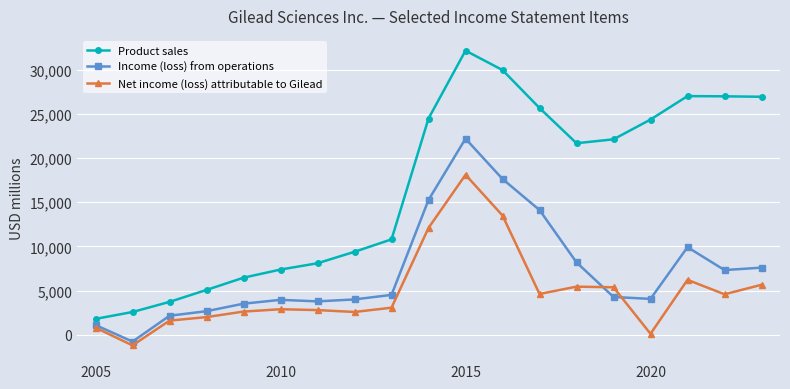

What are all the series names shown in the legend?

Product sales, Income (loss) from operations, Net income (loss) attributable to Gilead